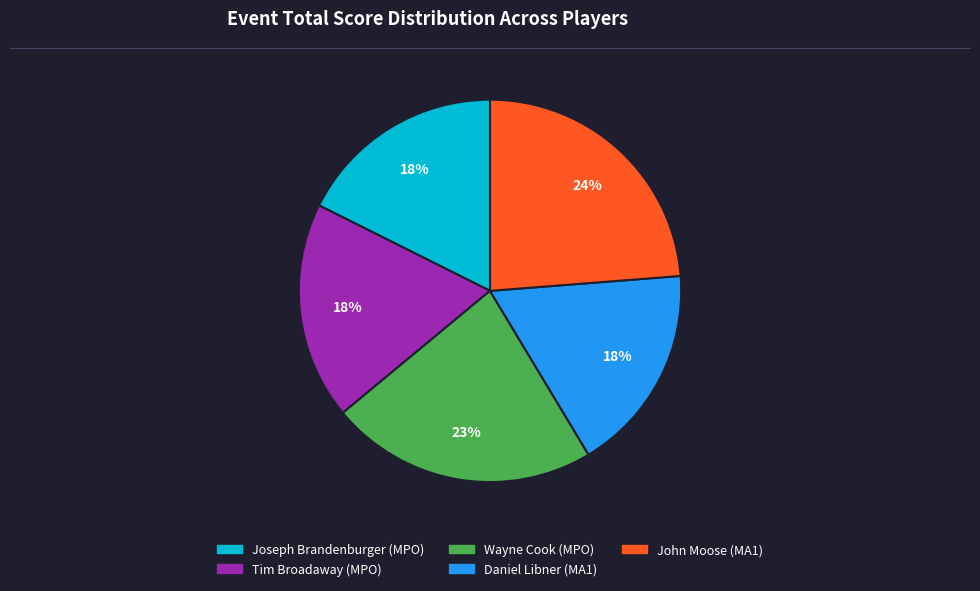

What percentage is the Tim Broadaway (MPO) slice, to the nearest percent?

18%